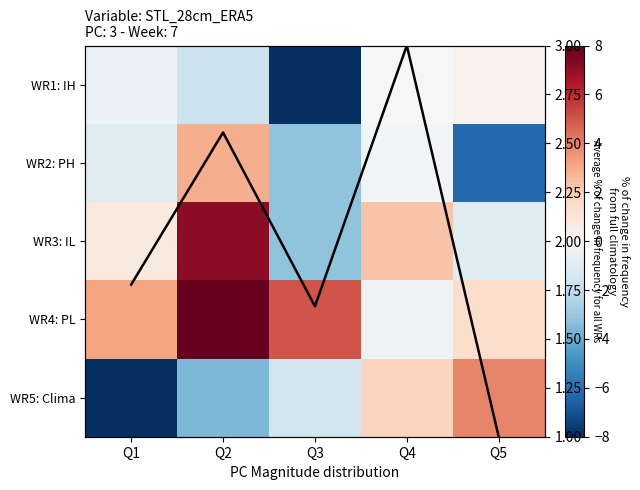

Is it true that WR3: IL equals 2.2 at Q4?

True